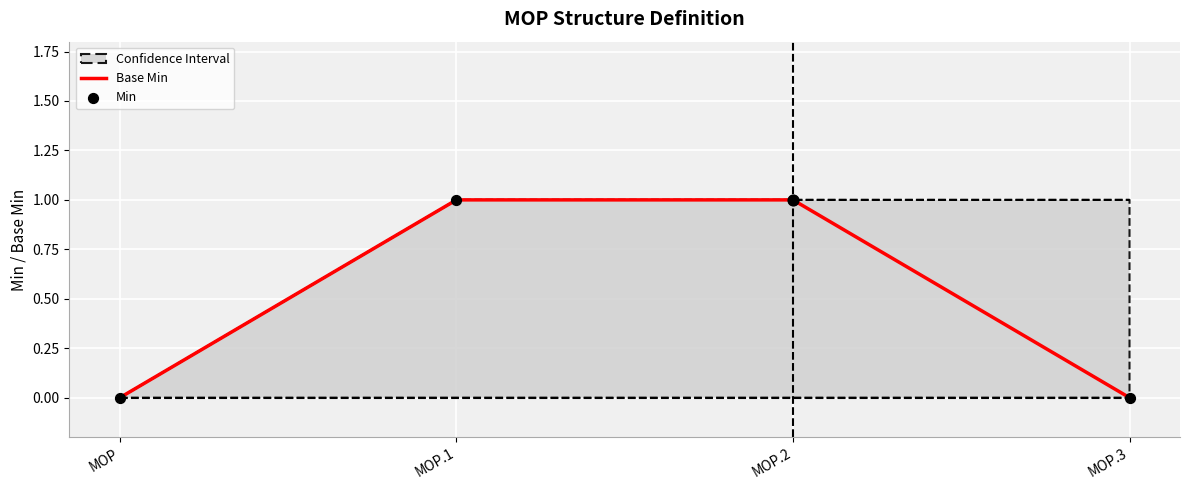

Is the value of Base Min at MOP.3 greater than the value of Min at MOP.1?

No